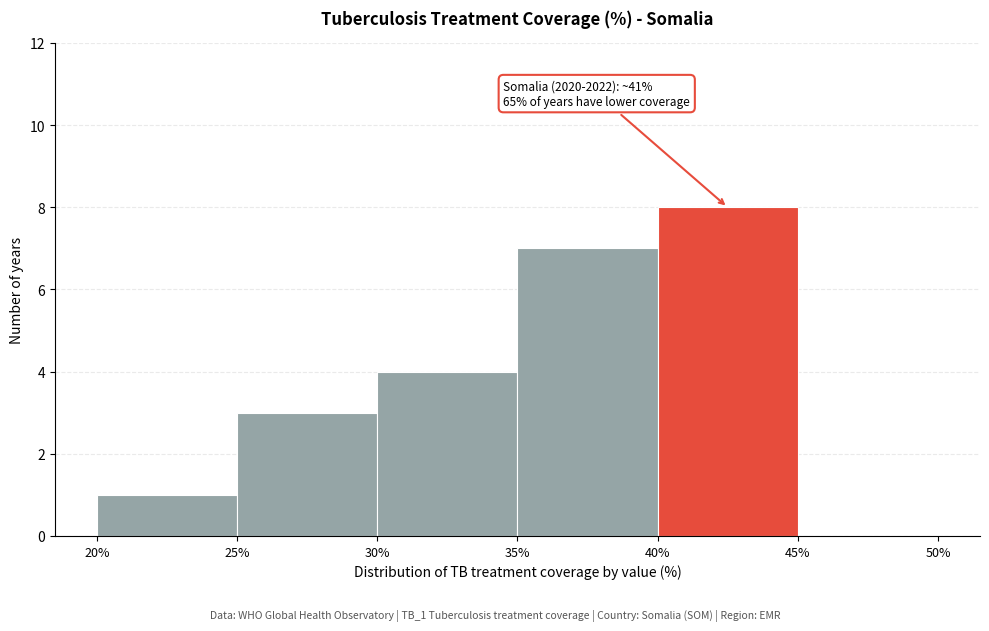

Over which range of the x-axis is the bar tallest?

40% to 45%